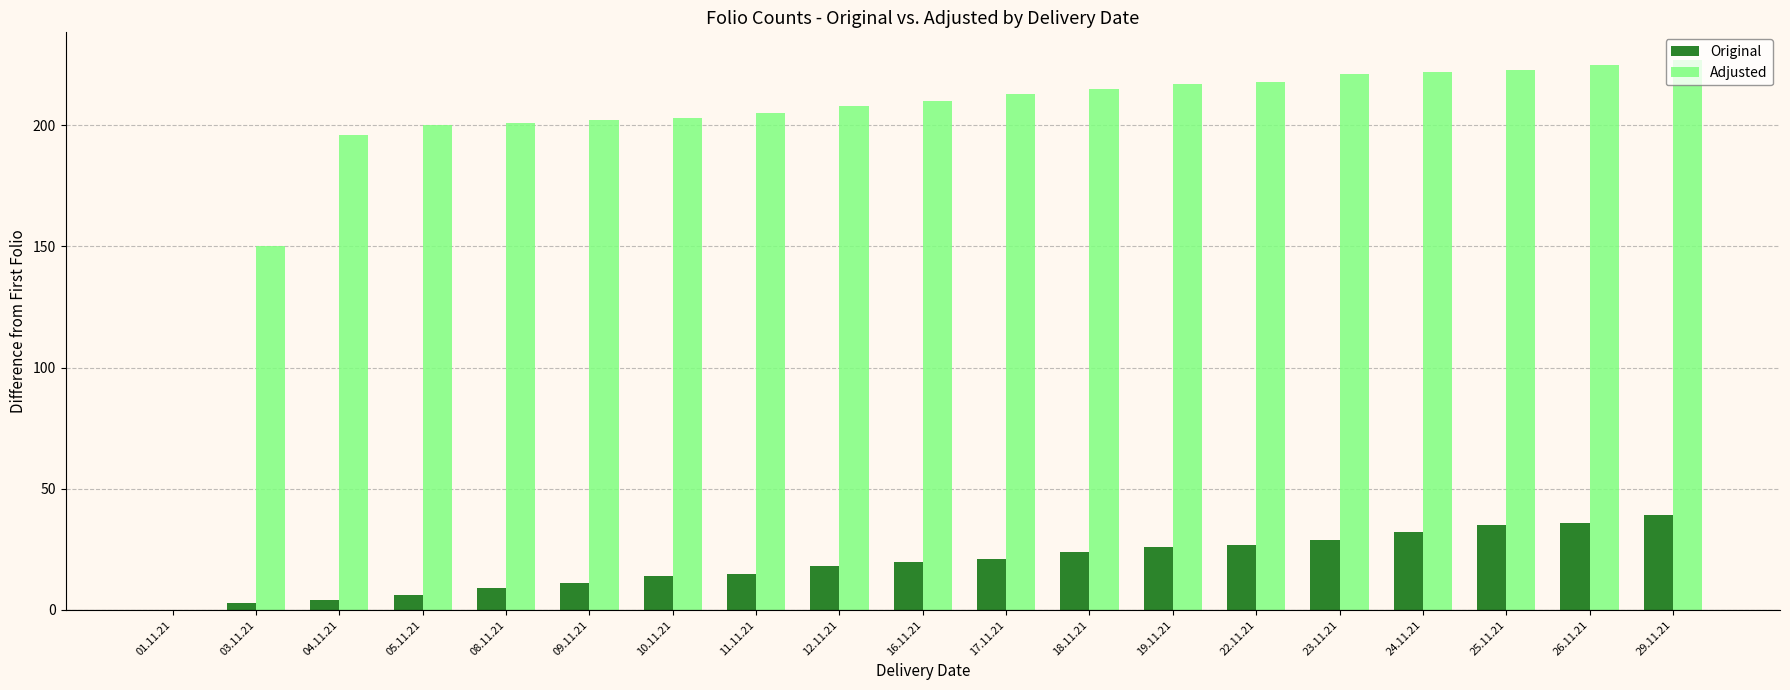

What is the difference between the Original values at 18.11.21 and 24.11.21?

8